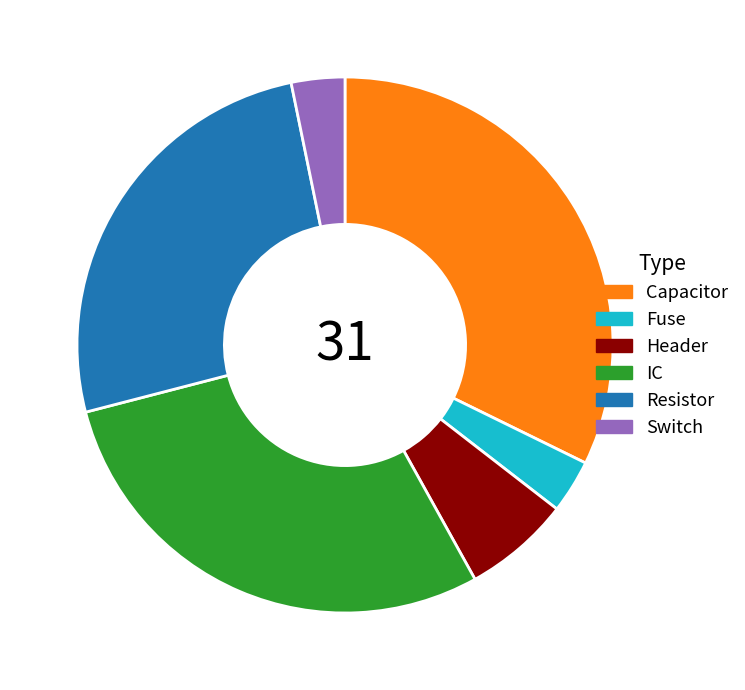

The IC slice represents 29% of the pie. True or false?

True